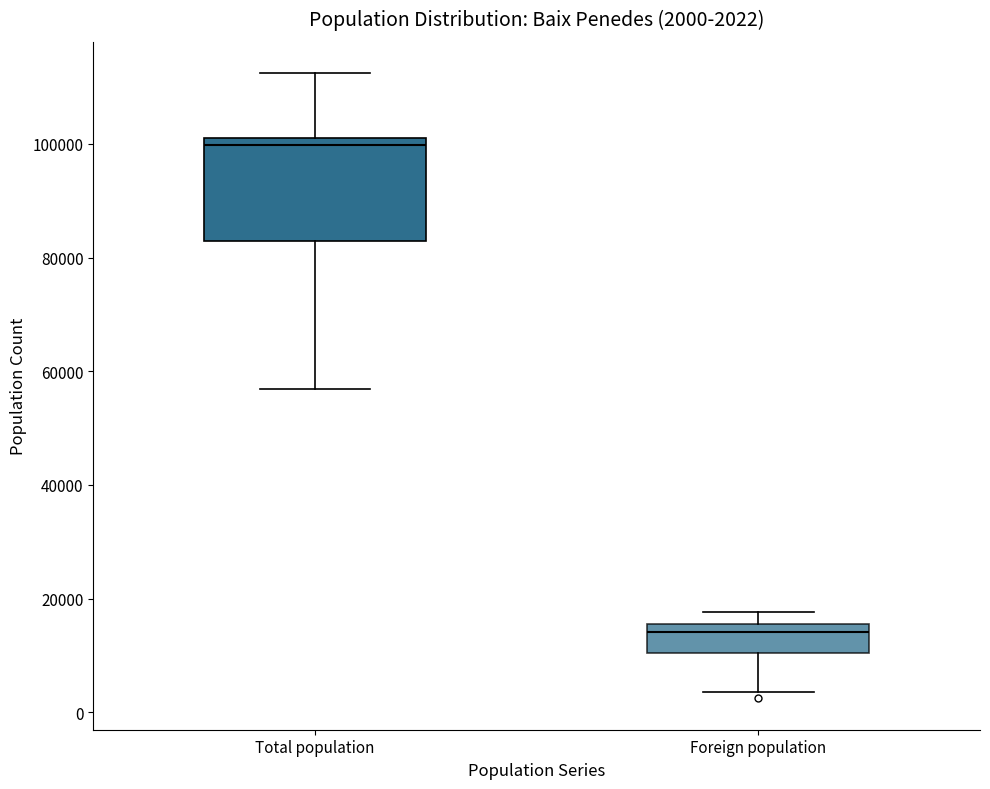

Comparing the boxes themselves (not the whiskers), which one is the tallest?

Total population